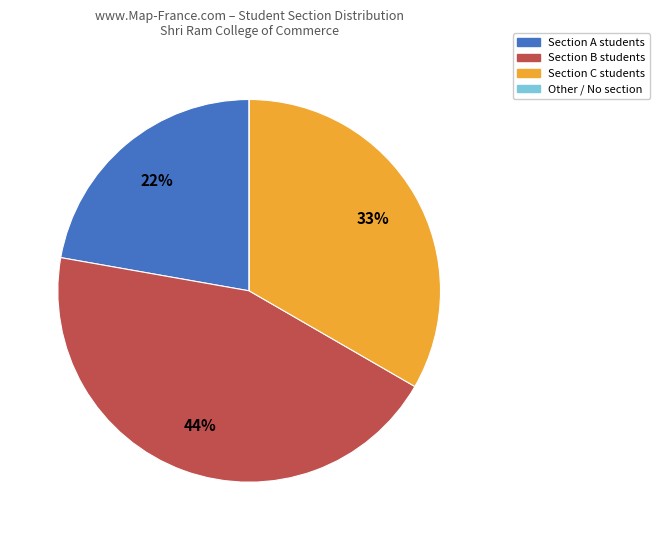

To the nearest percent, what is the average slice percentage?

25%